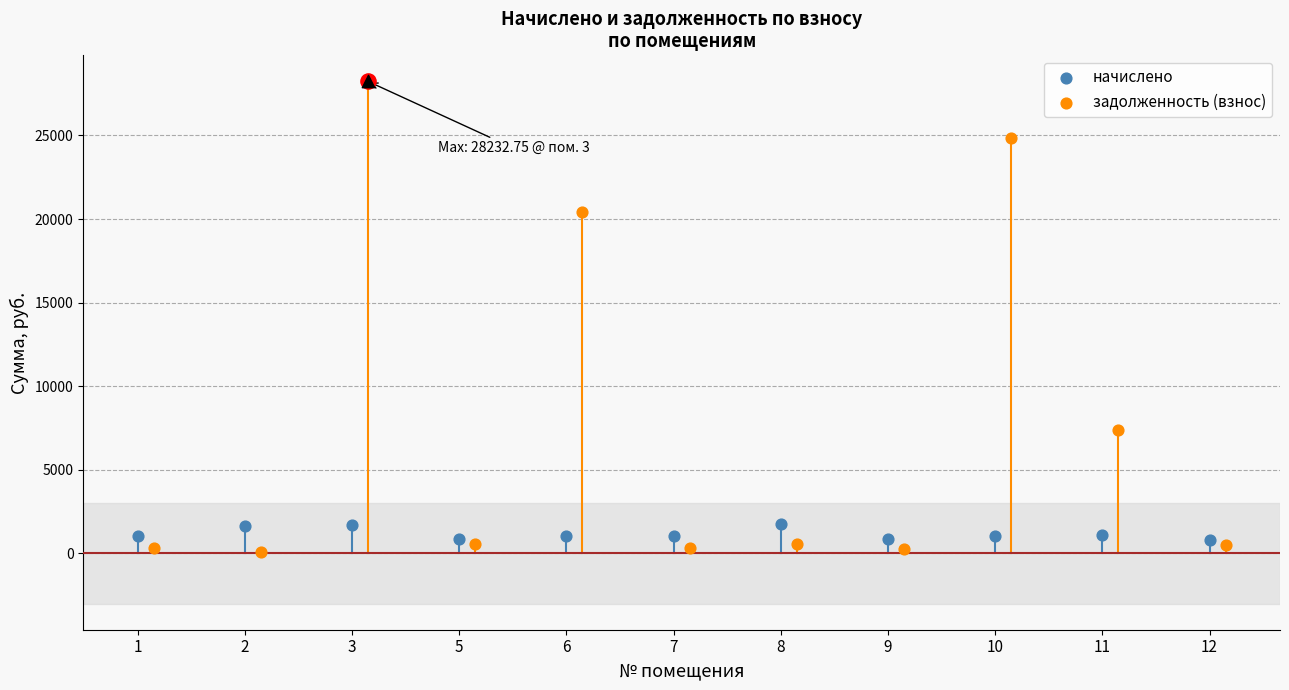

Which series has the largest total across all categories?

задолженность (взнос)